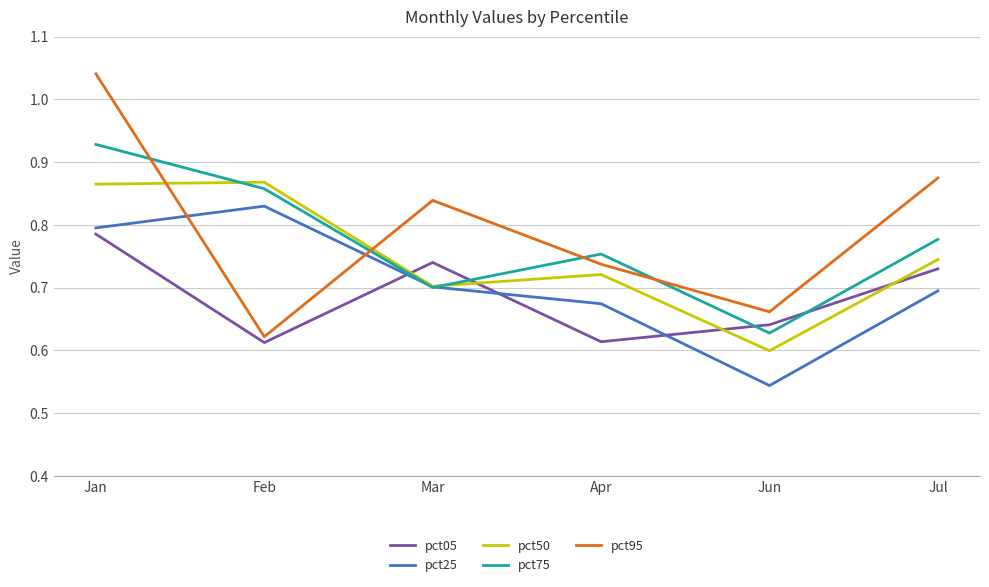

At which category is the sum across all series the highest?

Jan